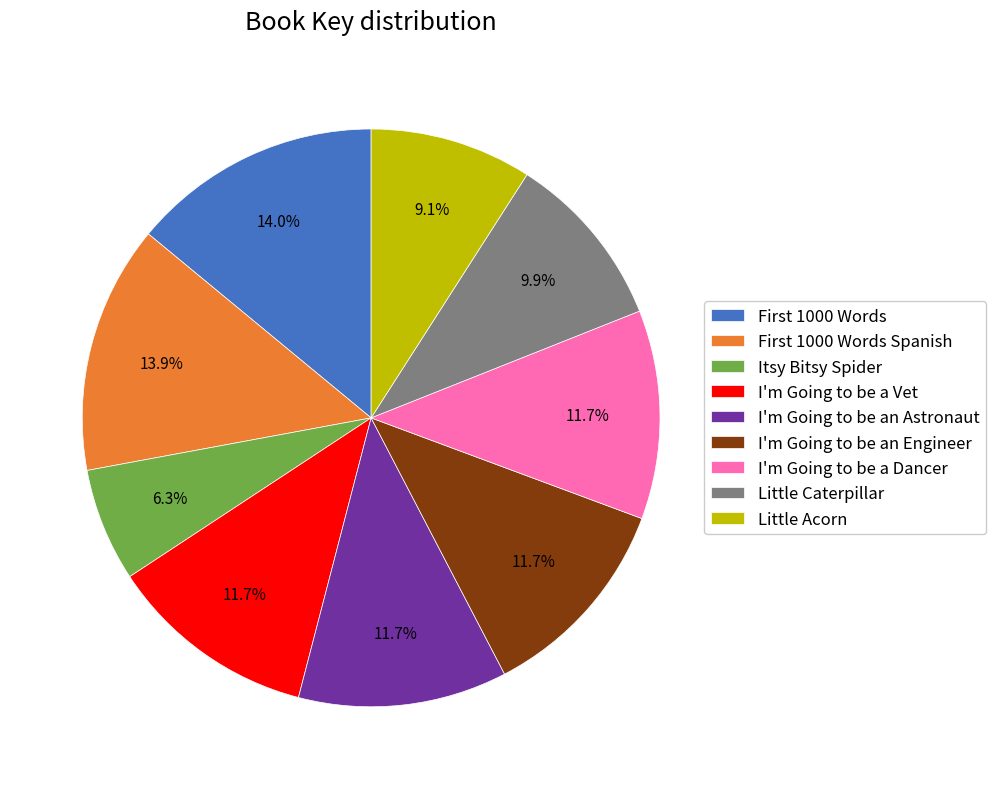

What percentage is the I'm Going to be a Dancer slice, to the nearest percent?

12%